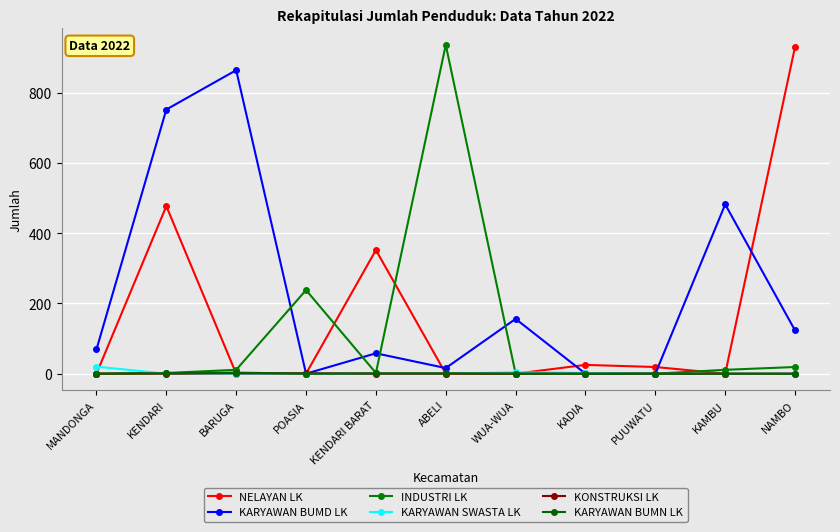

What is the total value across all series at MANDONGA?

89